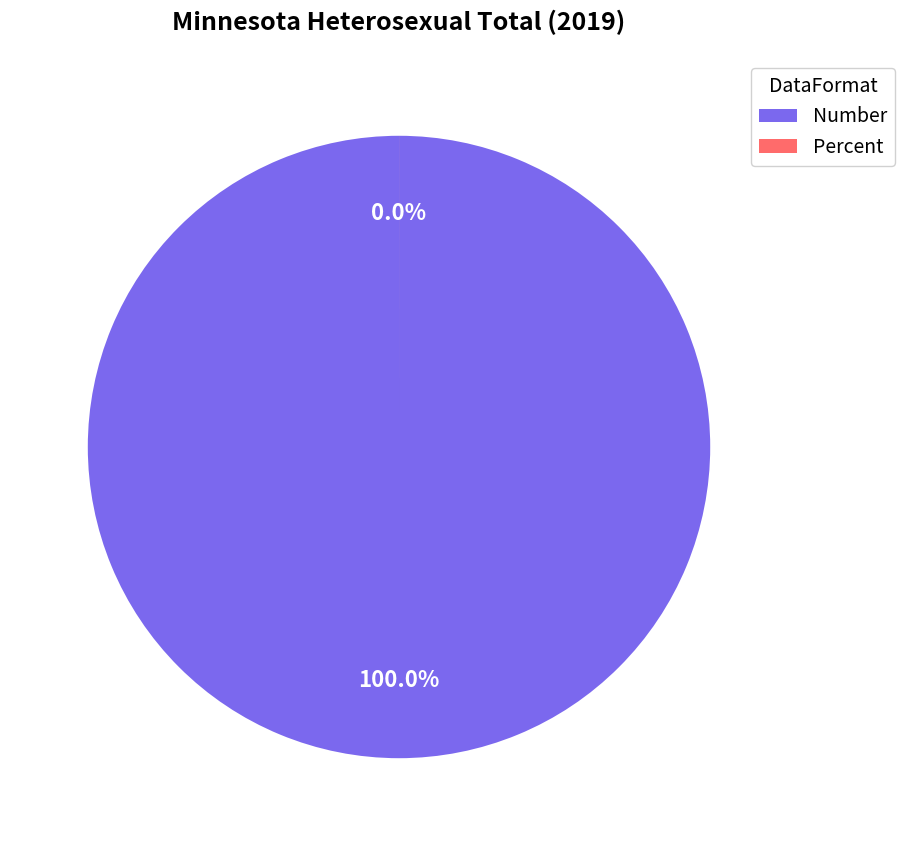

Which slice is the largest?

Number